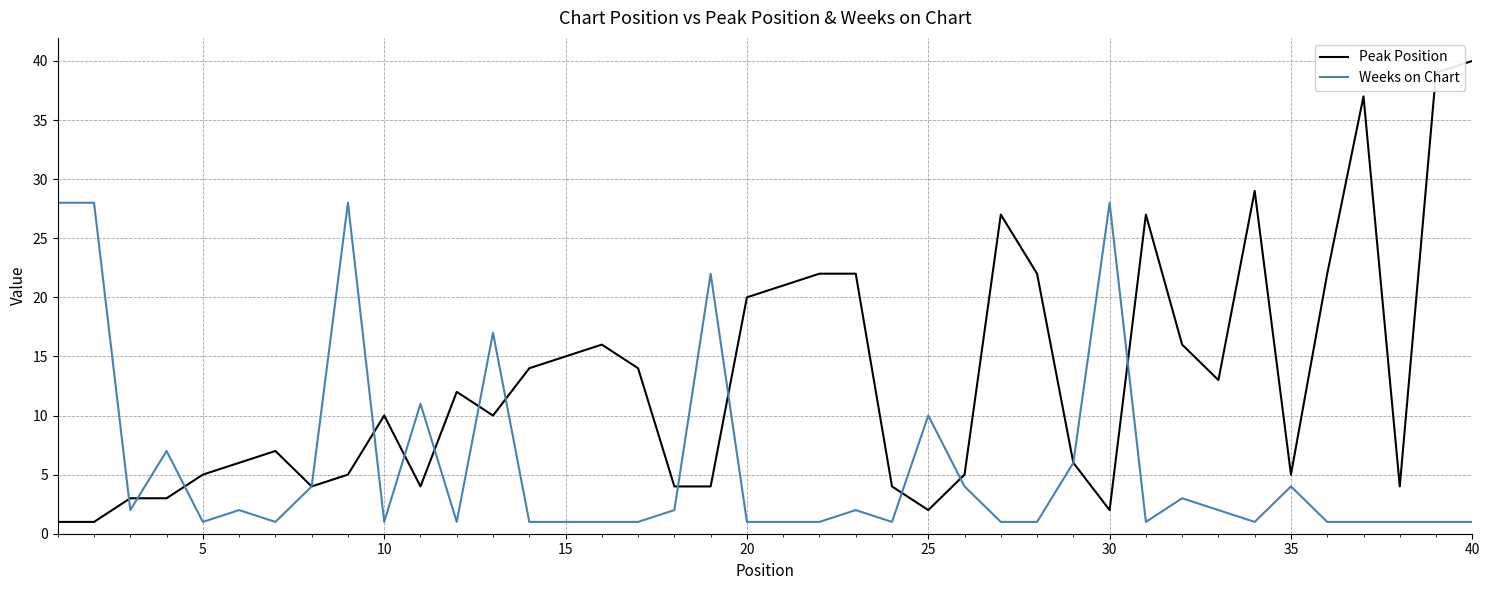

What is the maximum value shown in the chart?

40